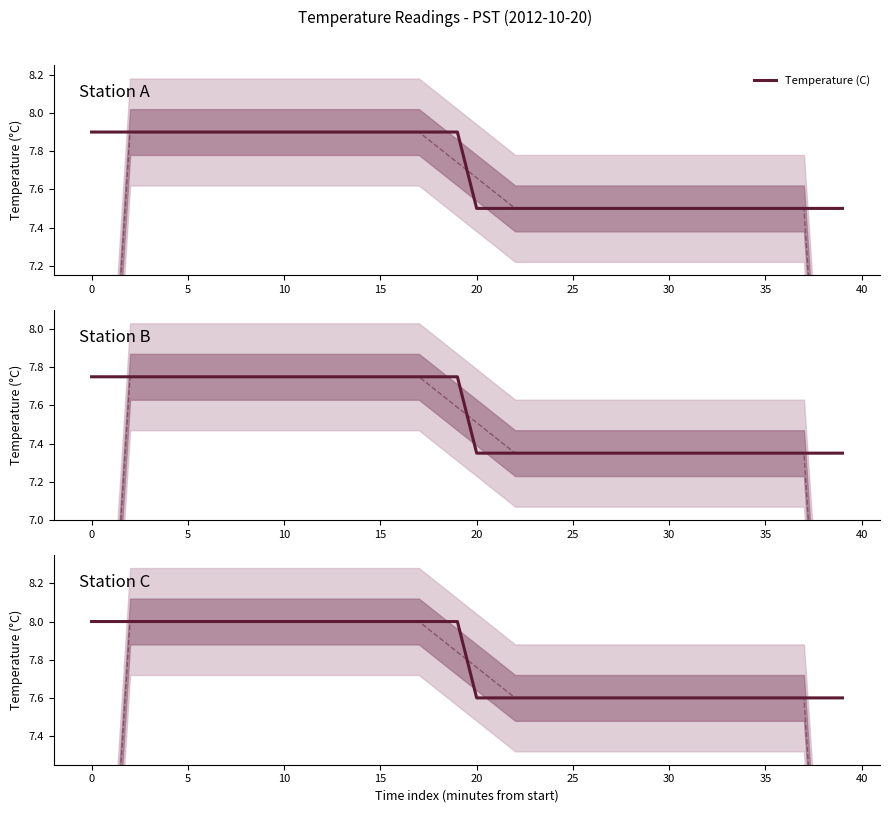

True or false: the data has more than 2 interior local peaks.

False